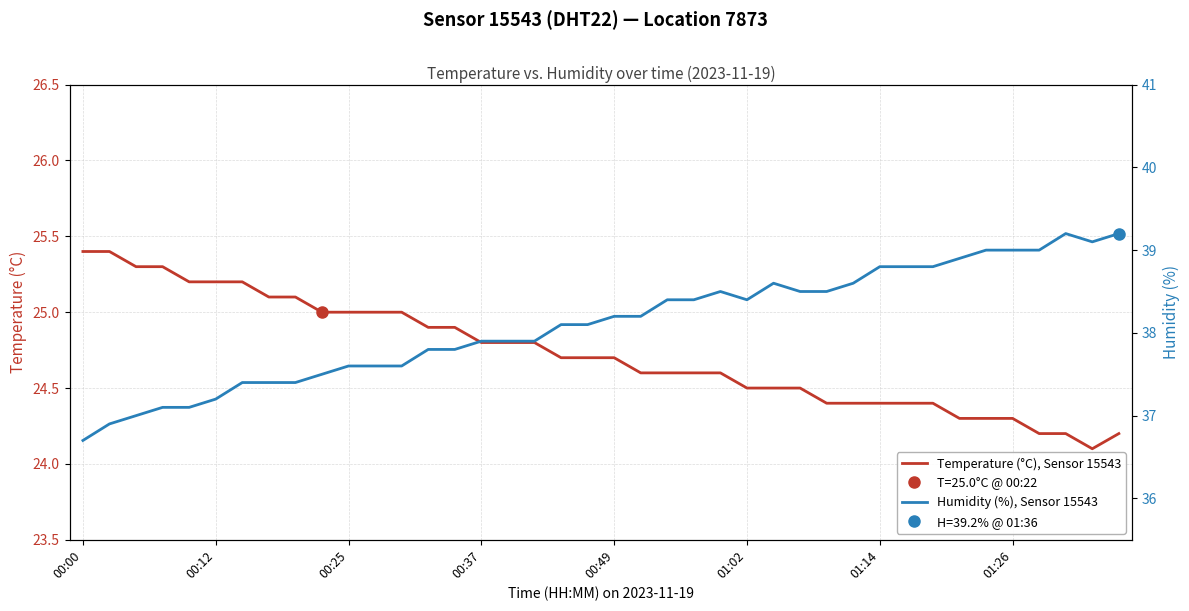

In Temperature (°C), Sensor 15543, how many points are lower than both neighbors (excluding endpoints)?

1